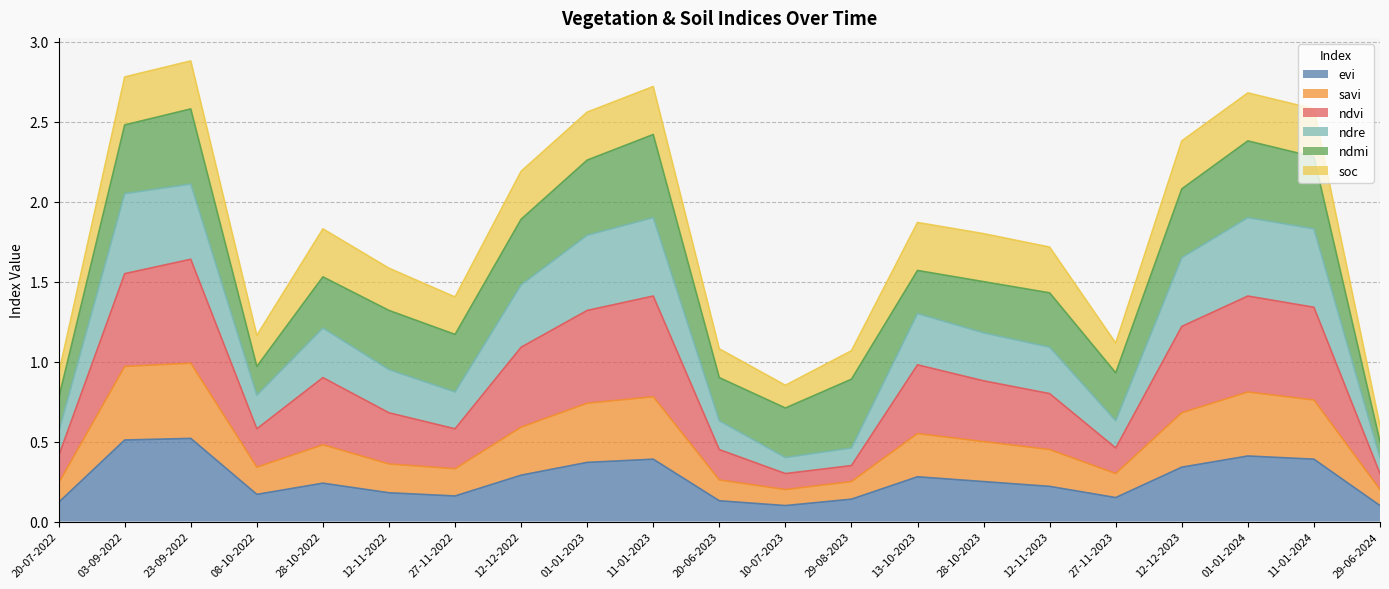

What is the total value across all series at 29-06-2024?

0.6